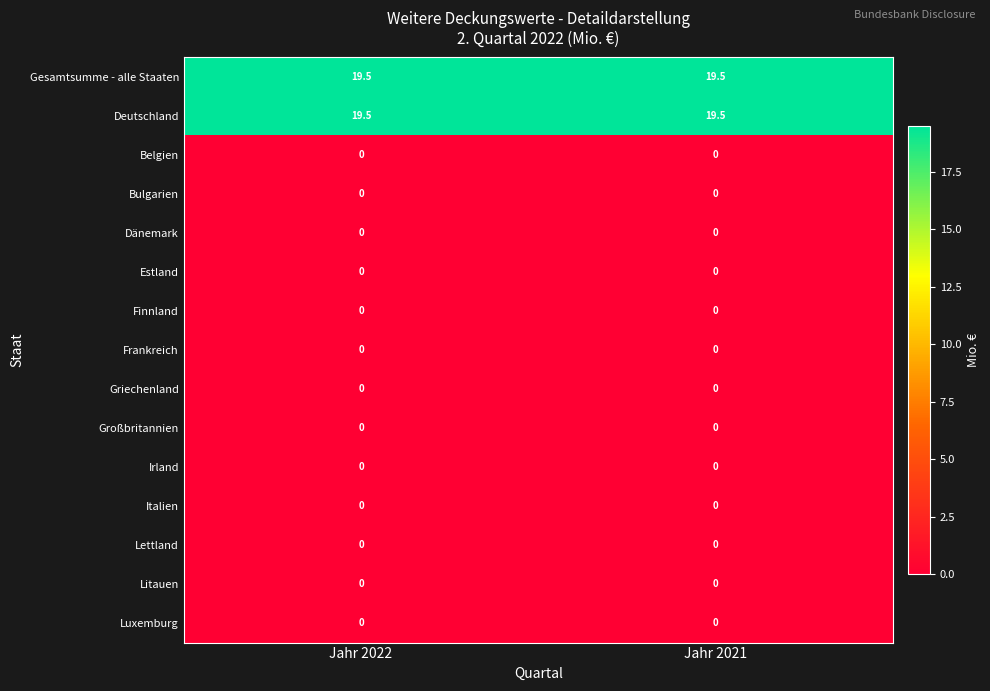

What is the total value across all series at Jahr 2022?

39.0